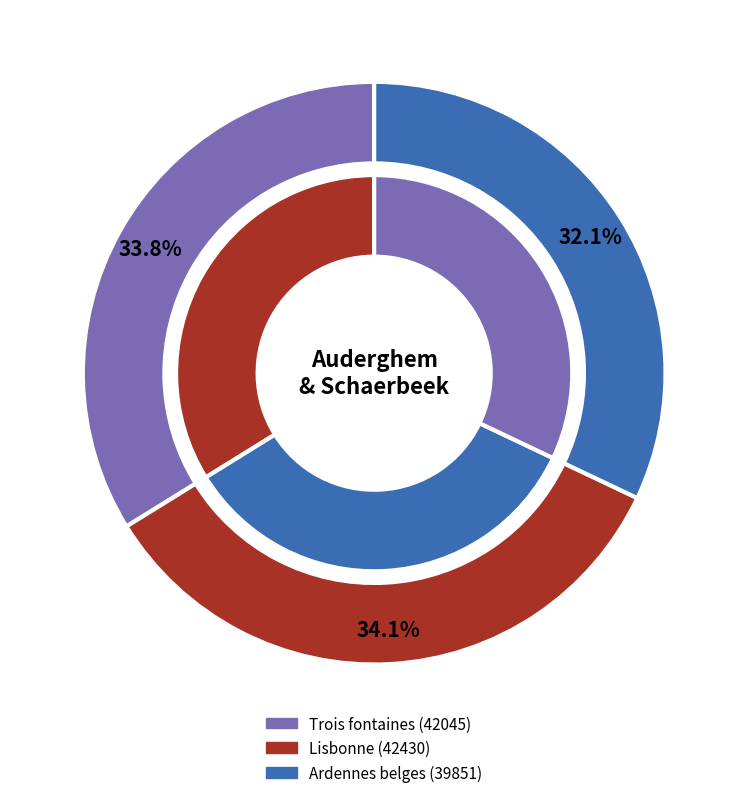

To the nearest percent, what is the difference between the largest and smallest slice percentages?

2%